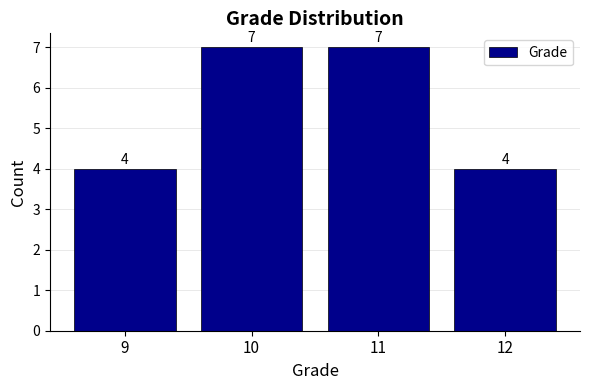

Reading left to right, extract all data points from this chart.

4	7	7	4